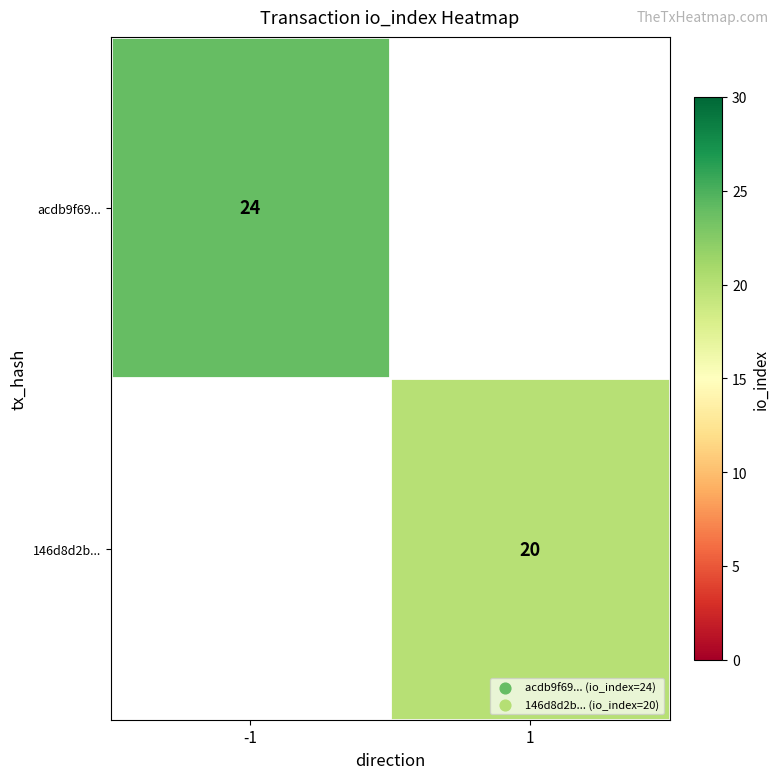

The value of acdb9f69... at -1 is 24. True or false?

True